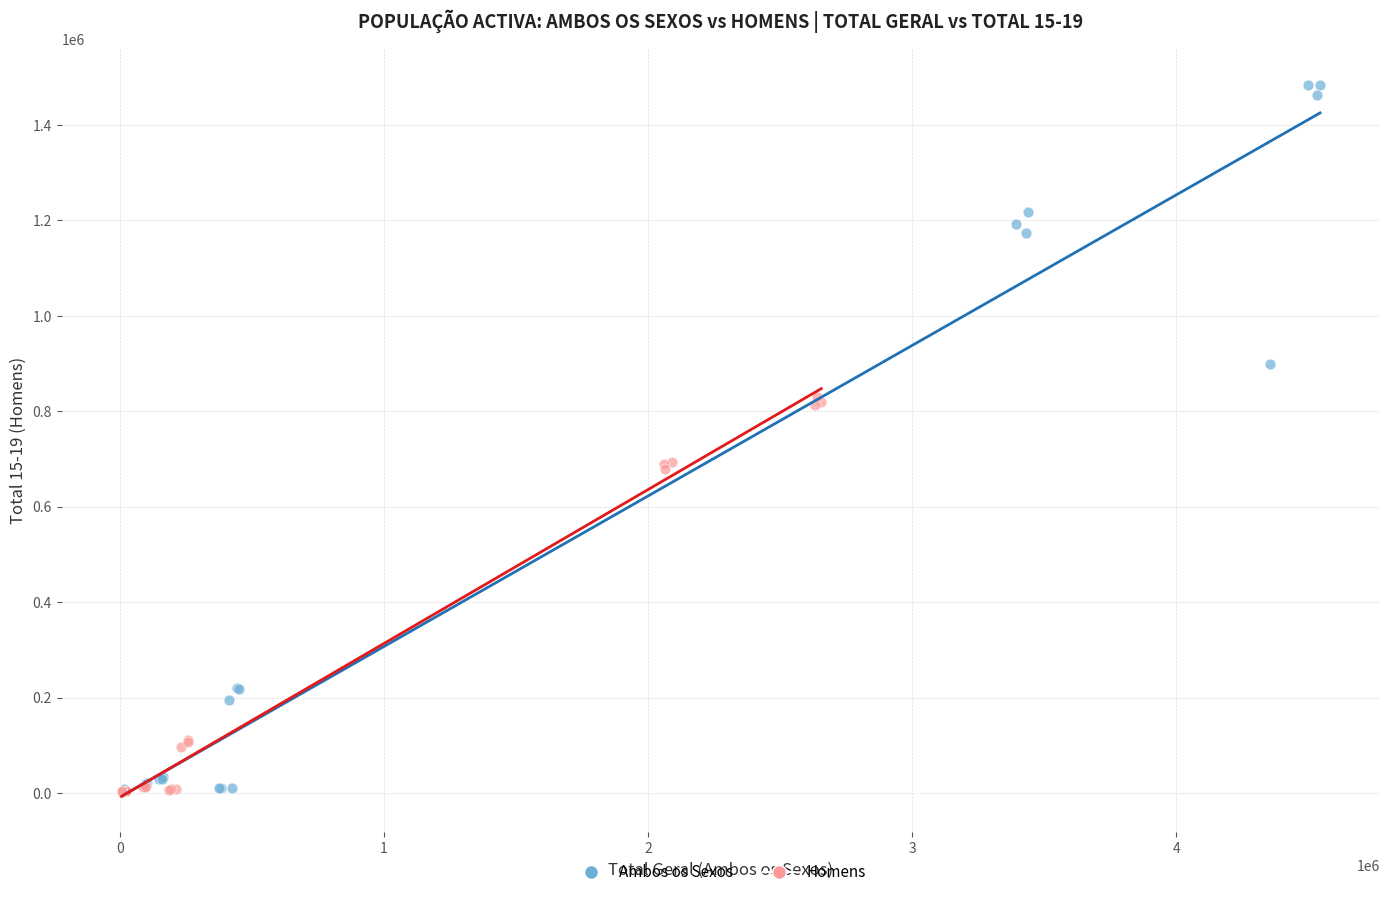

Which series reaches the maximum Y coordinate?

Ambos os Sexos